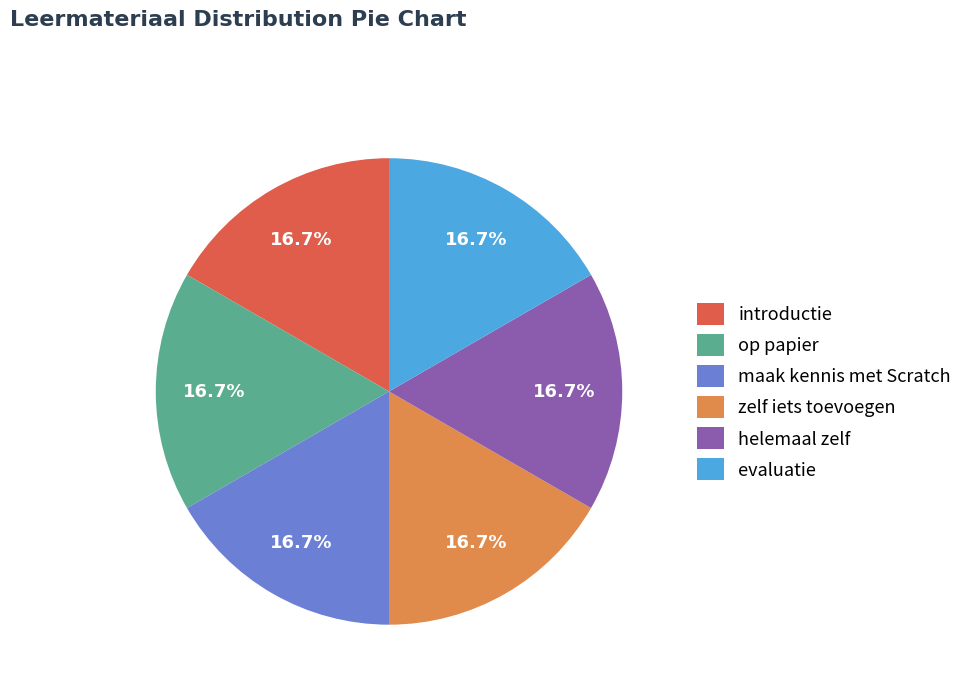

Is maak kennis met Scratch the majority of the pie?

No